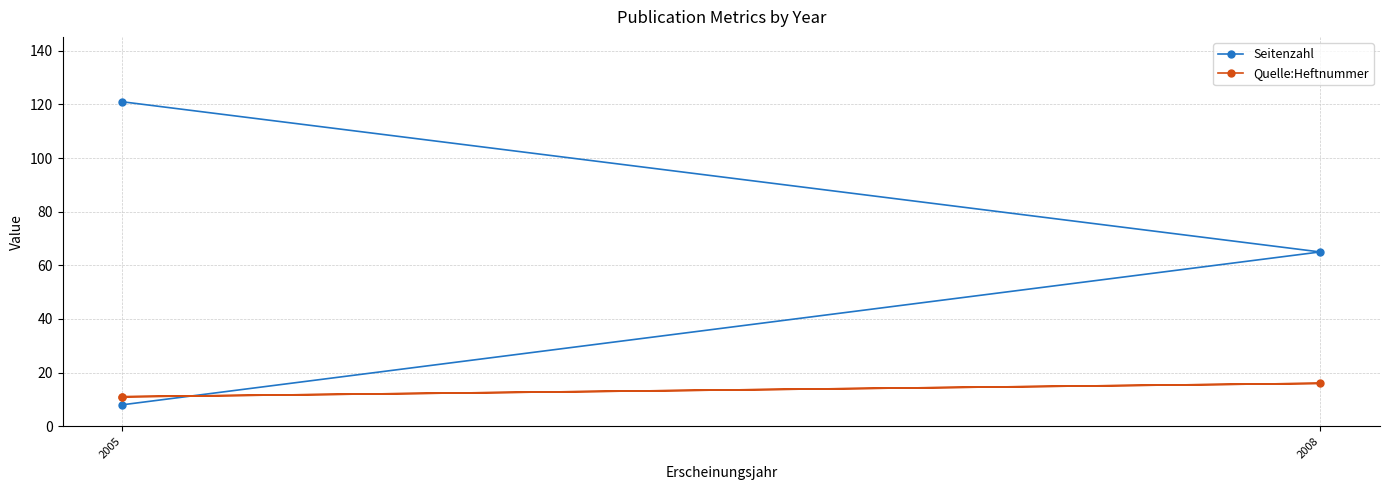

How many values in the Seitenzahl series exceed 65?

1